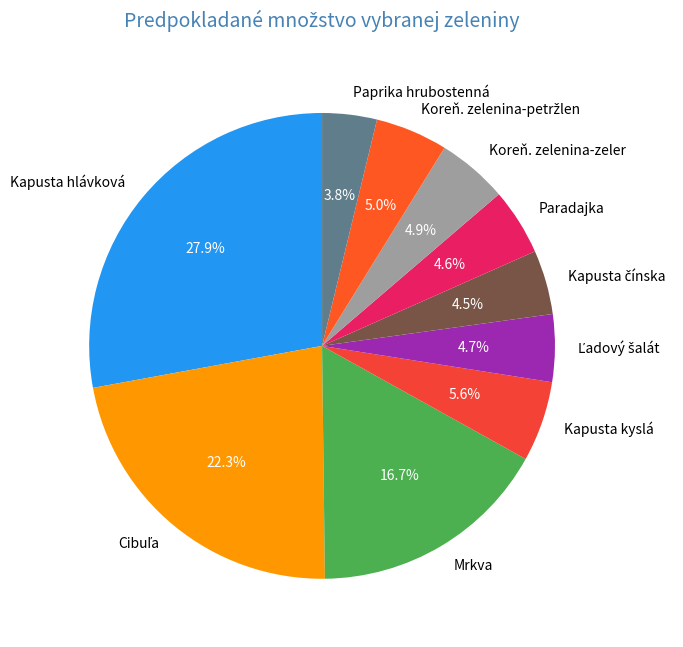

Which category has the smallest portion of the pie?

Paprika hrubostenná